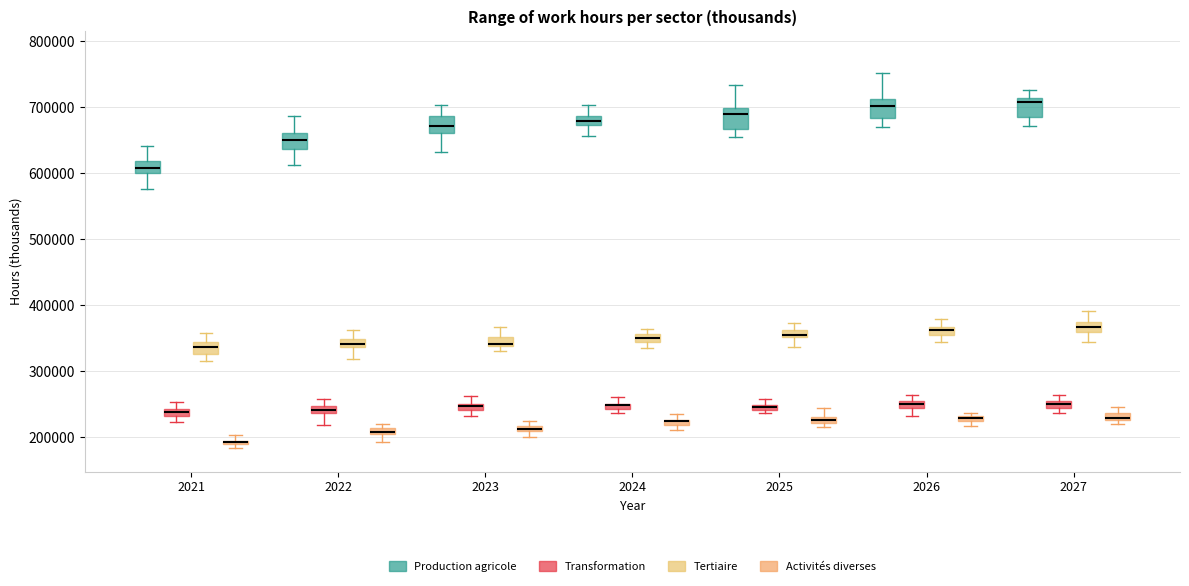

Where does the median line of the box for 2027 (Tertiaire) sit on the y-axis? The values are not printed on the chart, so give them approximately, as read against the axis.

370000